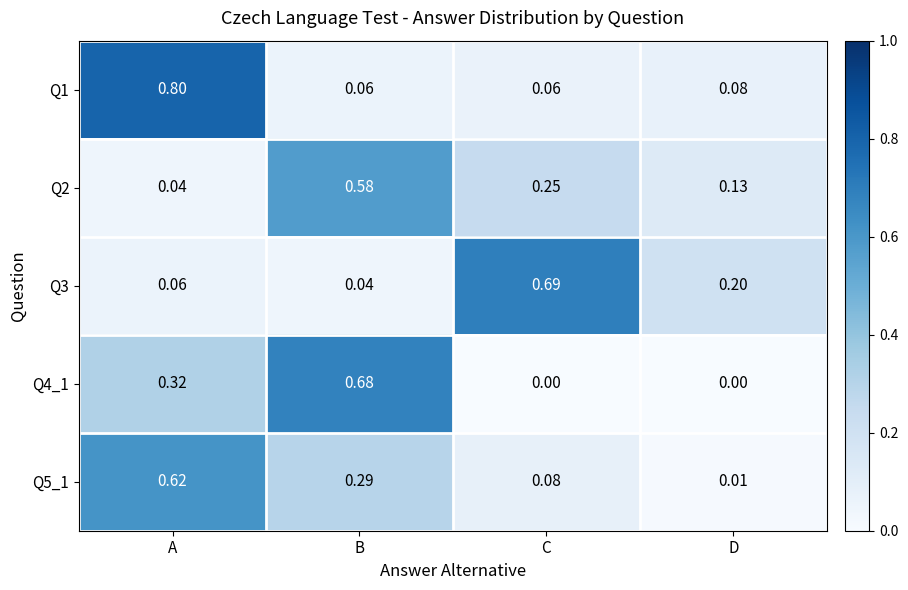

Where is Q3 nearest to the value 0?

B